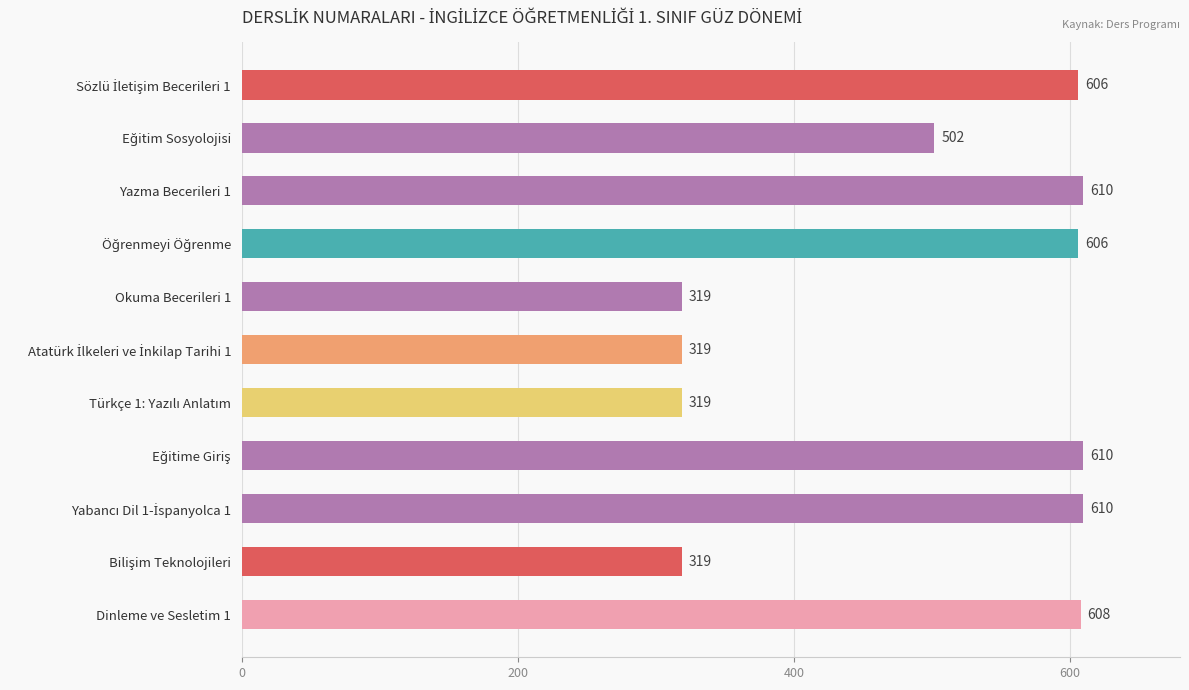

Reading top to bottom, transcribe all the data shown in this chart.

606	502	610	606	319	319	319	610	610	319	608